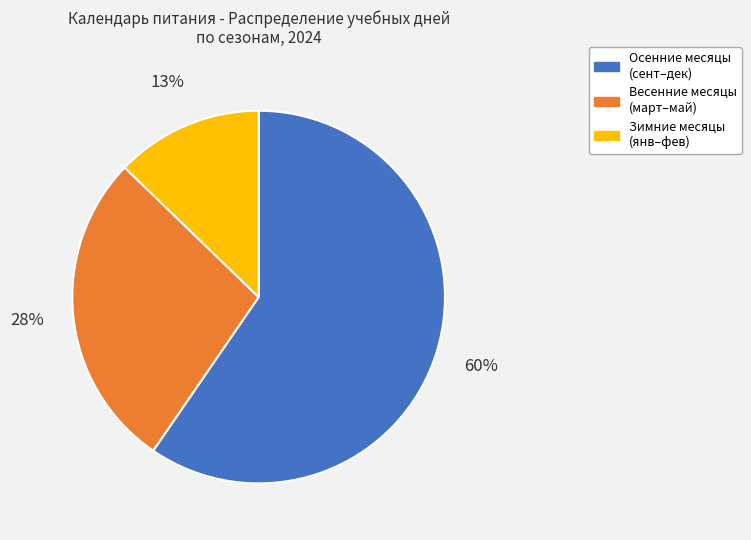

To the nearest percent, what is the difference between the largest and smallest slice percentages?

47%